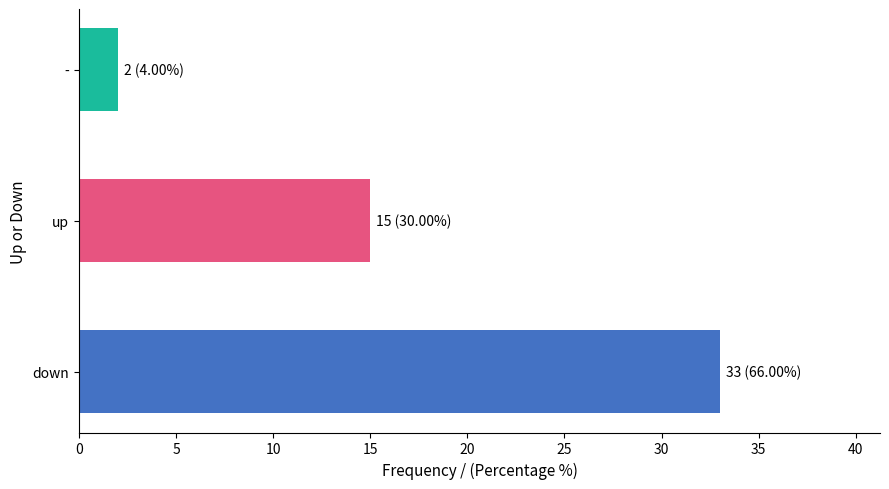

Read the value at down, to the nearest 5.

35